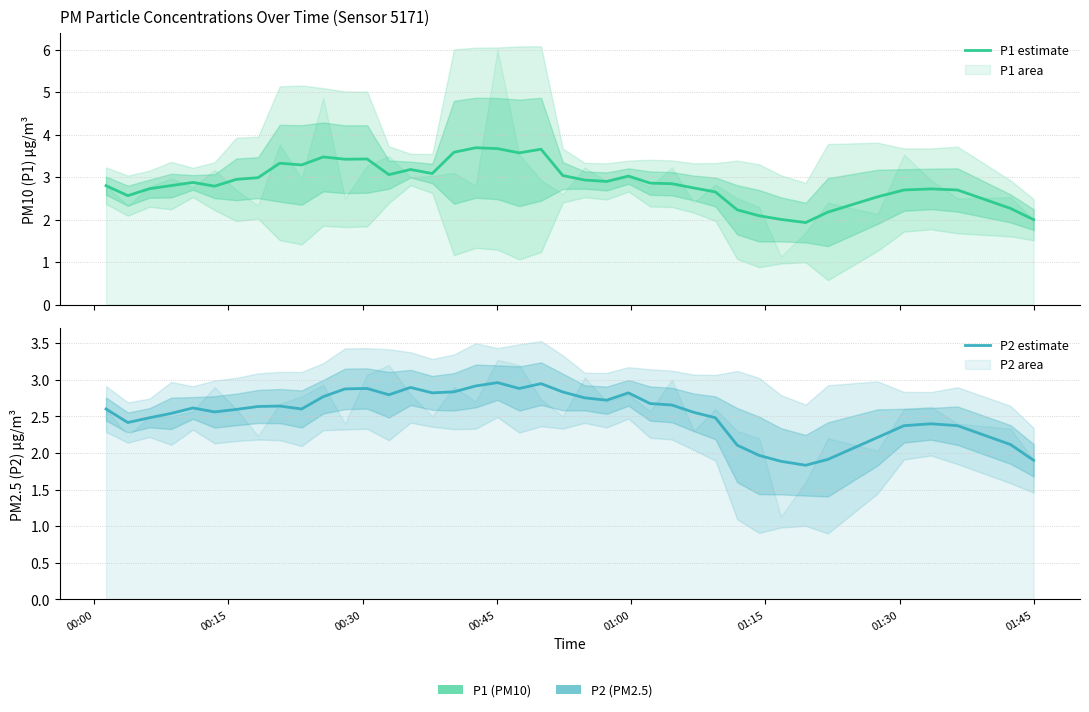

What are all the series names shown in the legend?

P1 estimate, P2 estimate